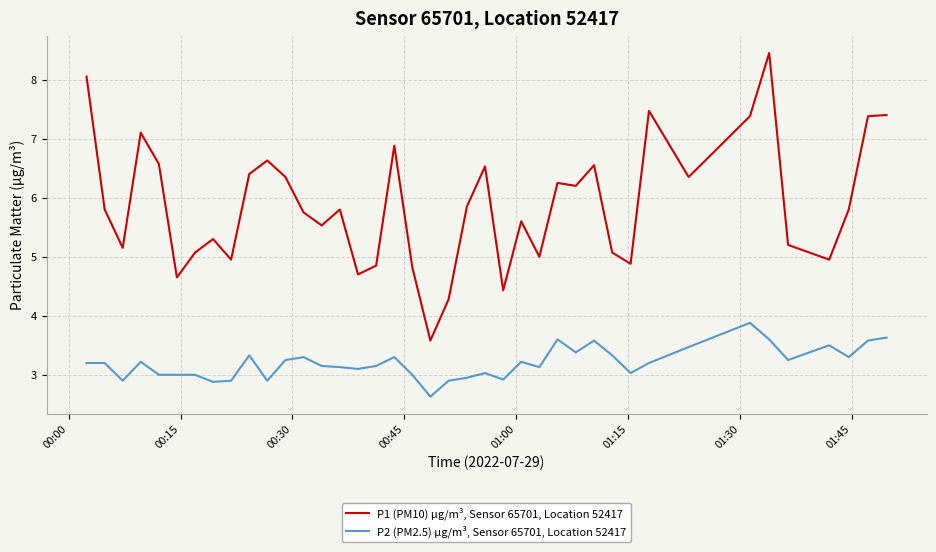

In P1 (PM10) µg/m³, Sensor 65701, Location 52417, how many points are higher than both neighbors (excluding endpoints)?

11